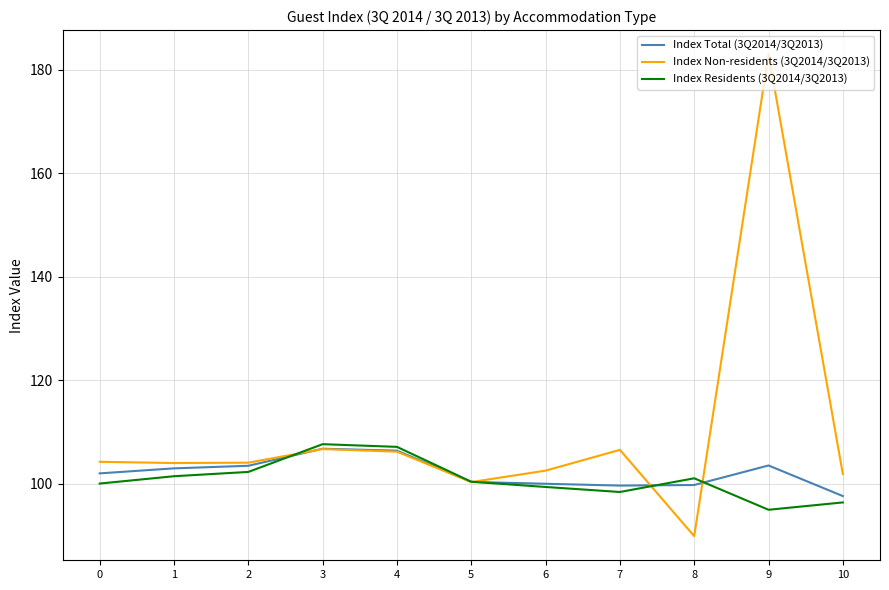

What is the sum of all Index Non-residents (3Q2014/3Q2013) values?

1209.0